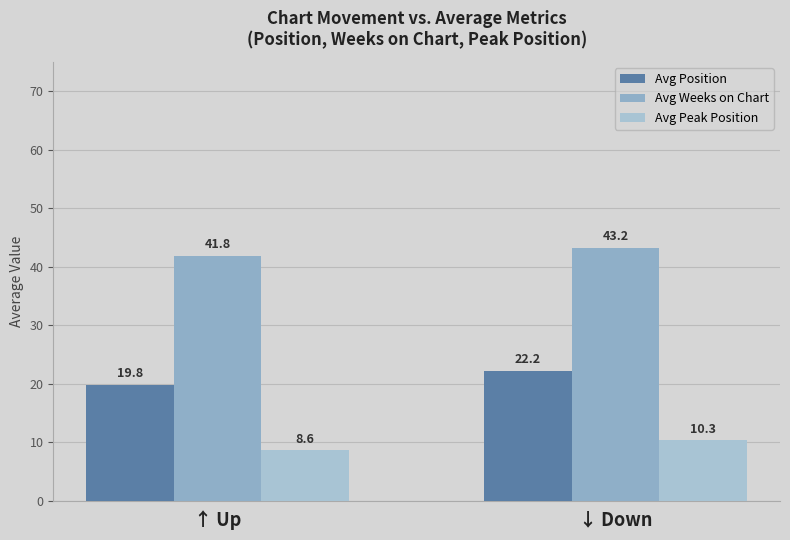

Which label corresponds to the largest value in the chart?

↓ Down